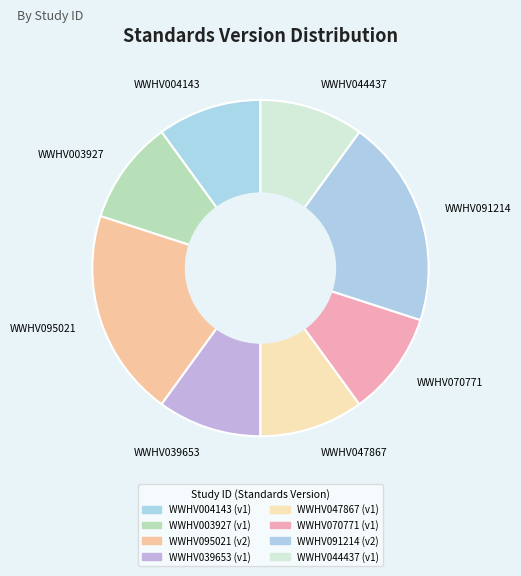

Rank the categories by value from lowest to highest.

WWHV004143, WWHV003927, WWHV039653, WWHV047867, WWHV070771, WWHV044437, WWHV095021, WWHV091214